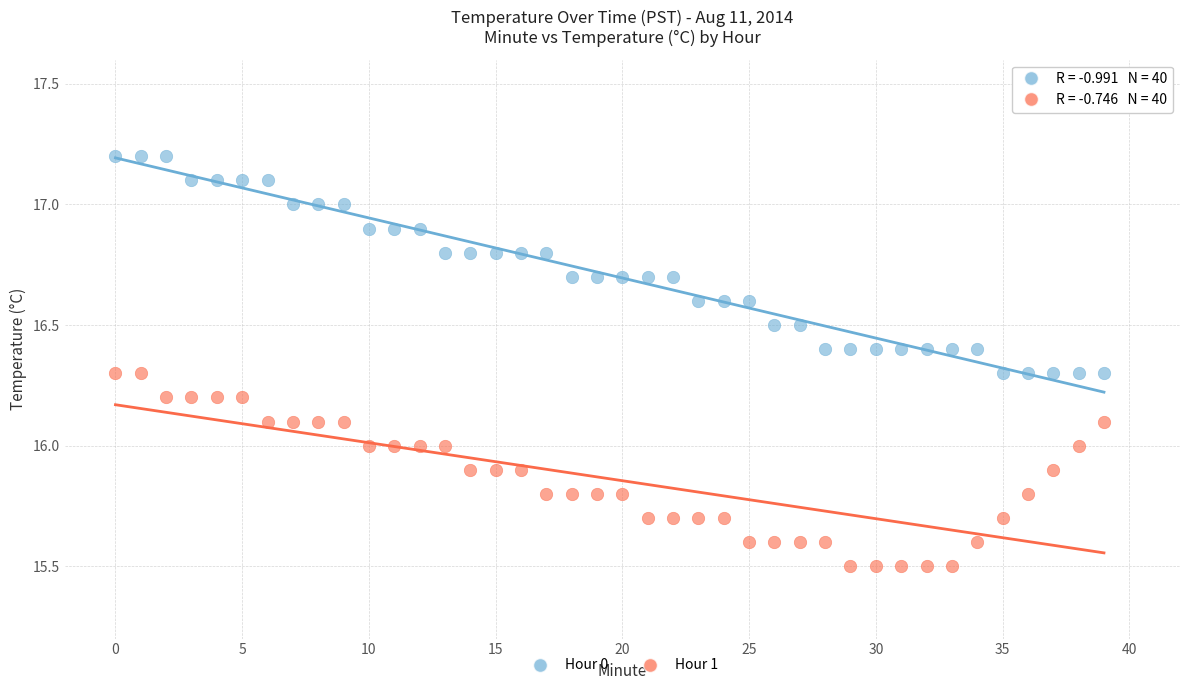

Which series reaches the minimum Y coordinate?

Hour 1